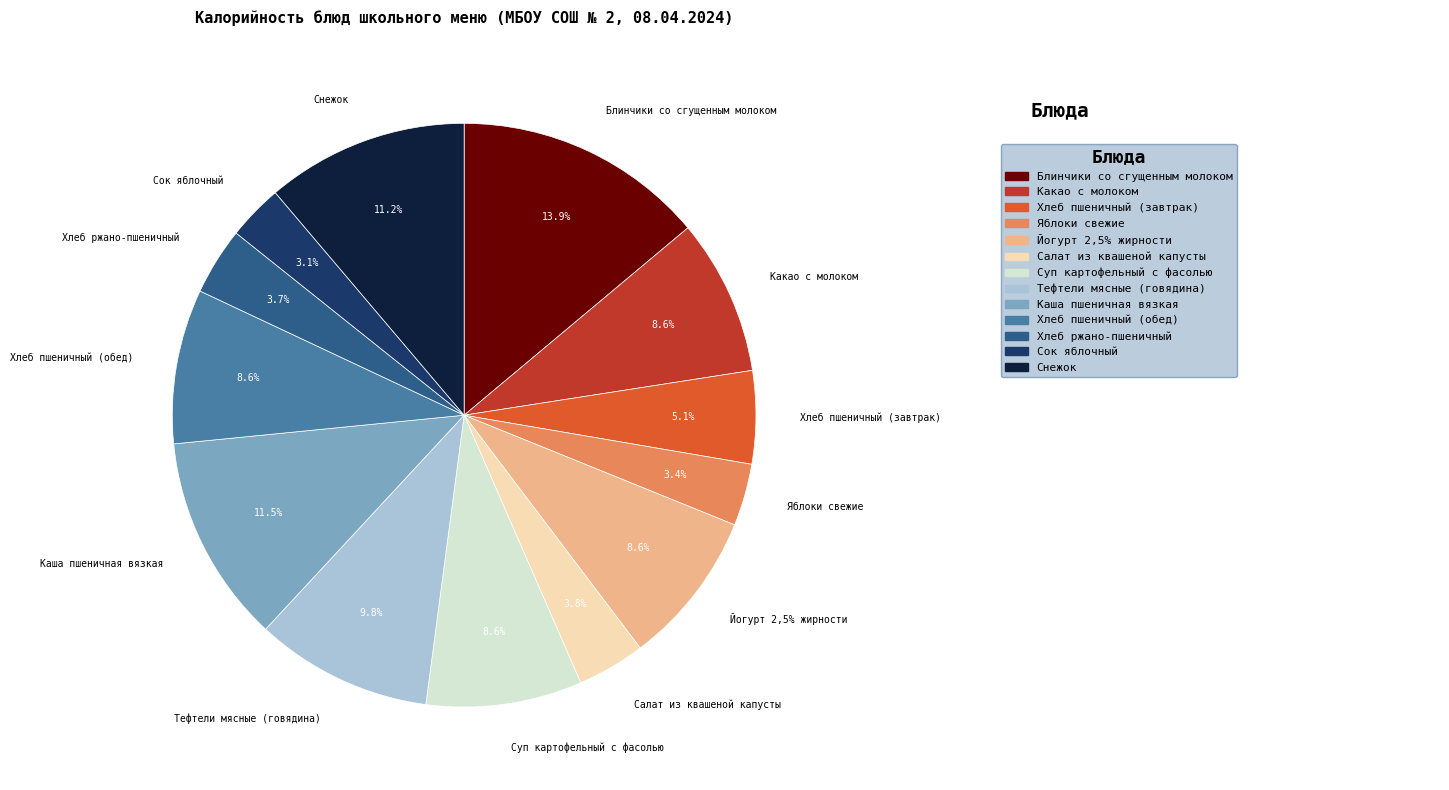

How much of the chart is everything except Яблоки свежие?

96.6%